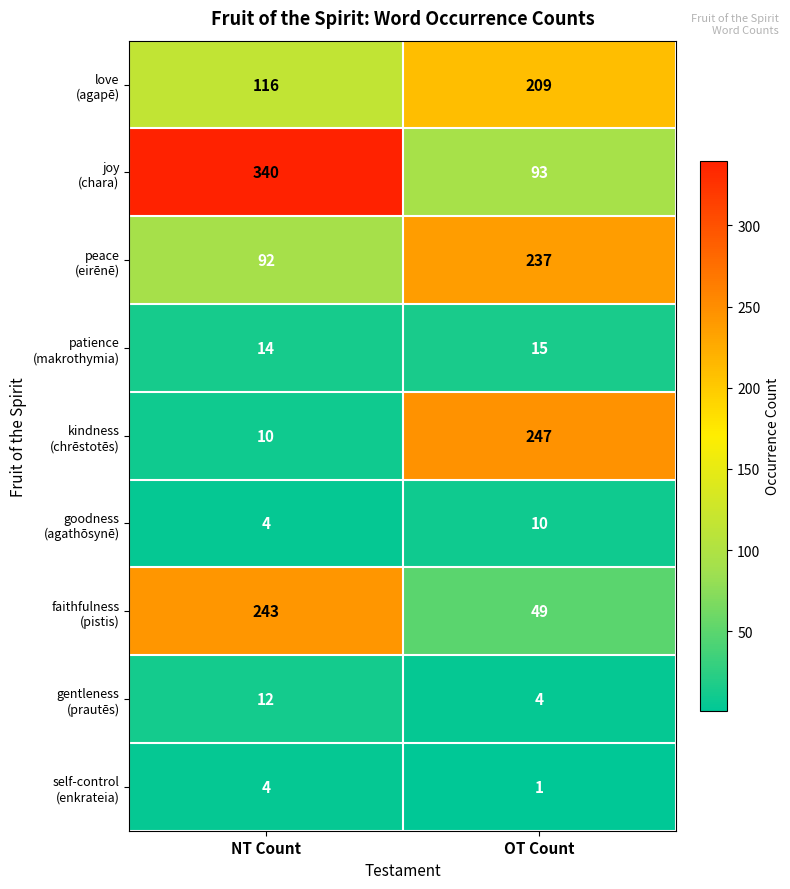

What is the spread (max minus min) of values at NT Count?

336